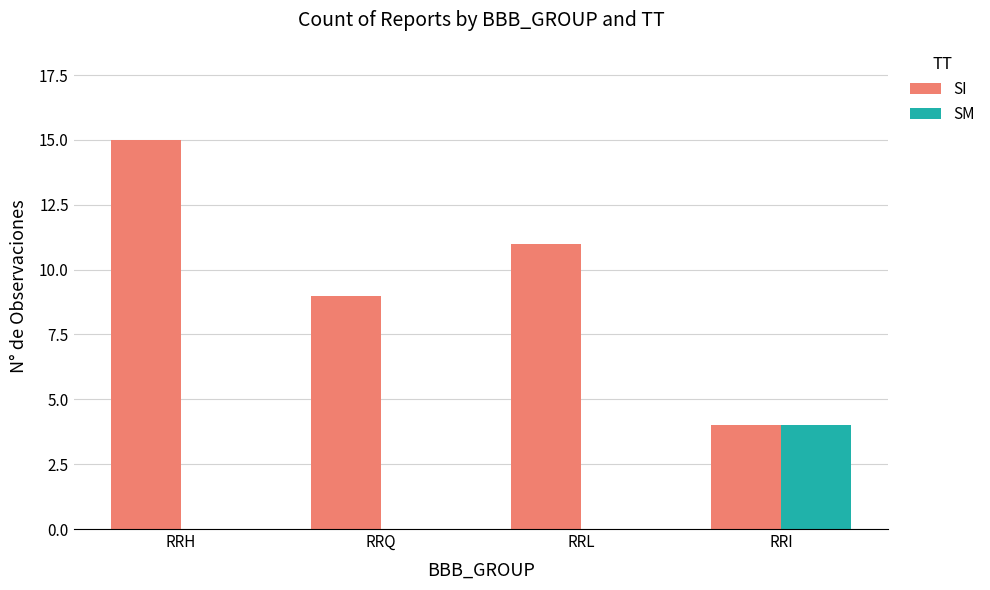

At which category is the sum across all series the highest?

RRH